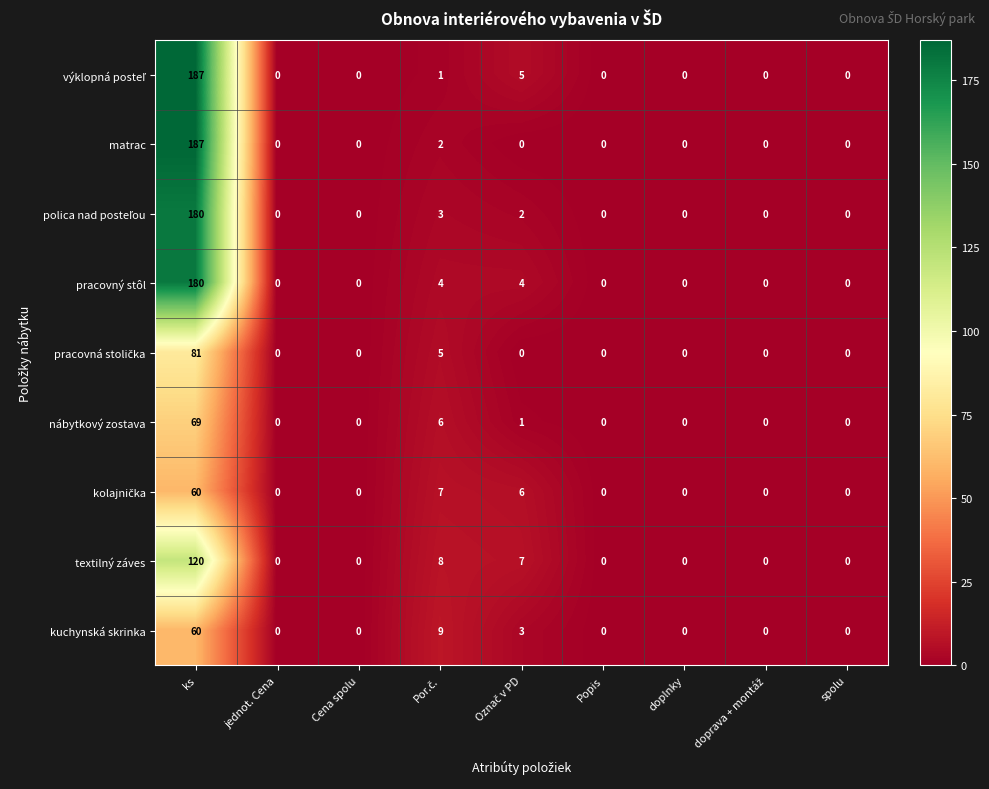

The nábytkový zostava series shows 110 at ks. True or false?

False